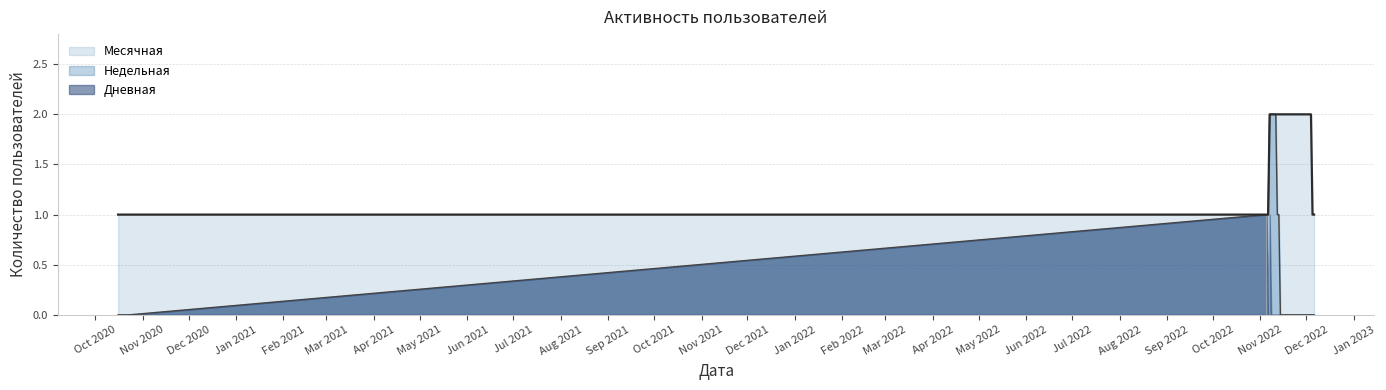

What is the sum of the Месячная values at 2022-11-28 and 2022-11-26?

4